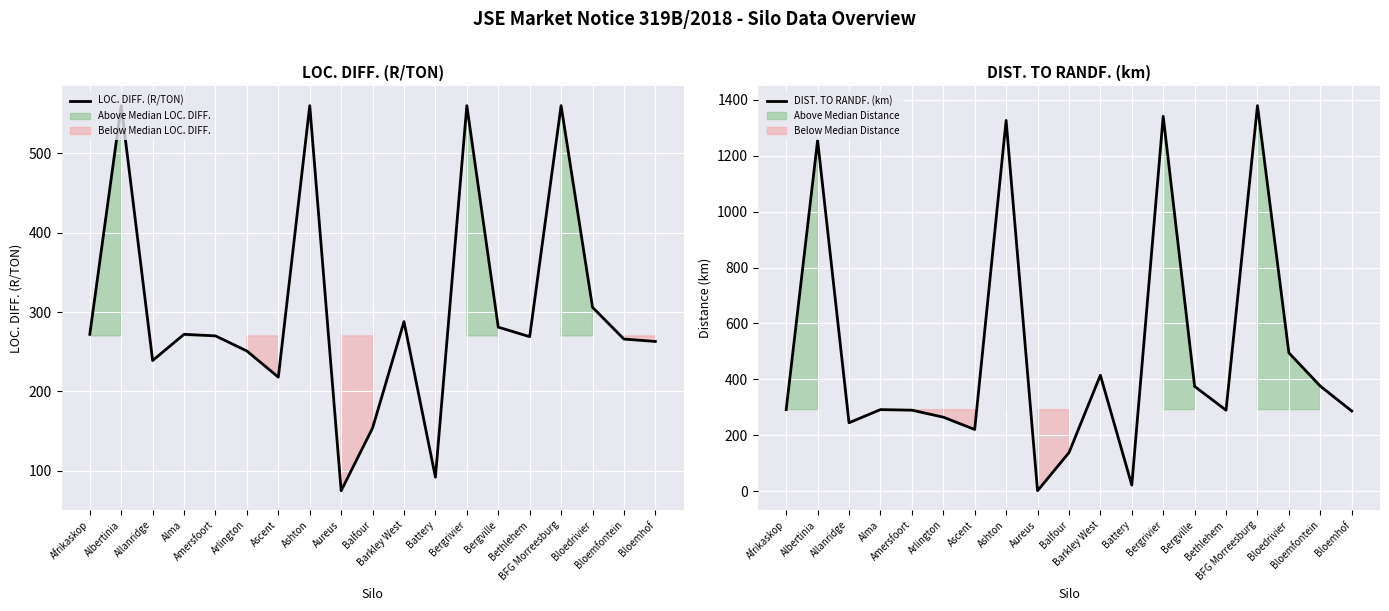

What value does the LOC. DIFF. (R/TON) series have at Alma?

272